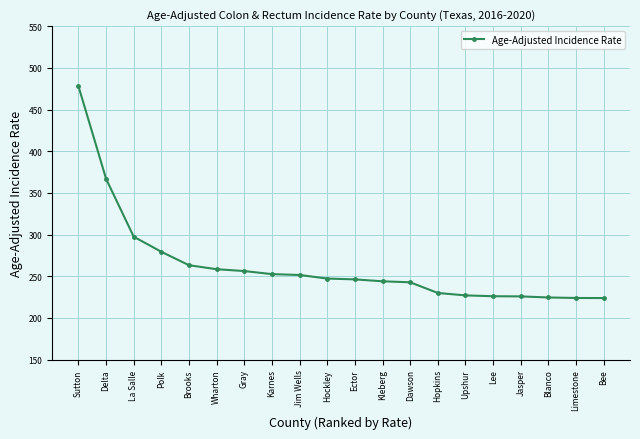

What is the ratio of the value at Gray to the value at Dawson?

1.1